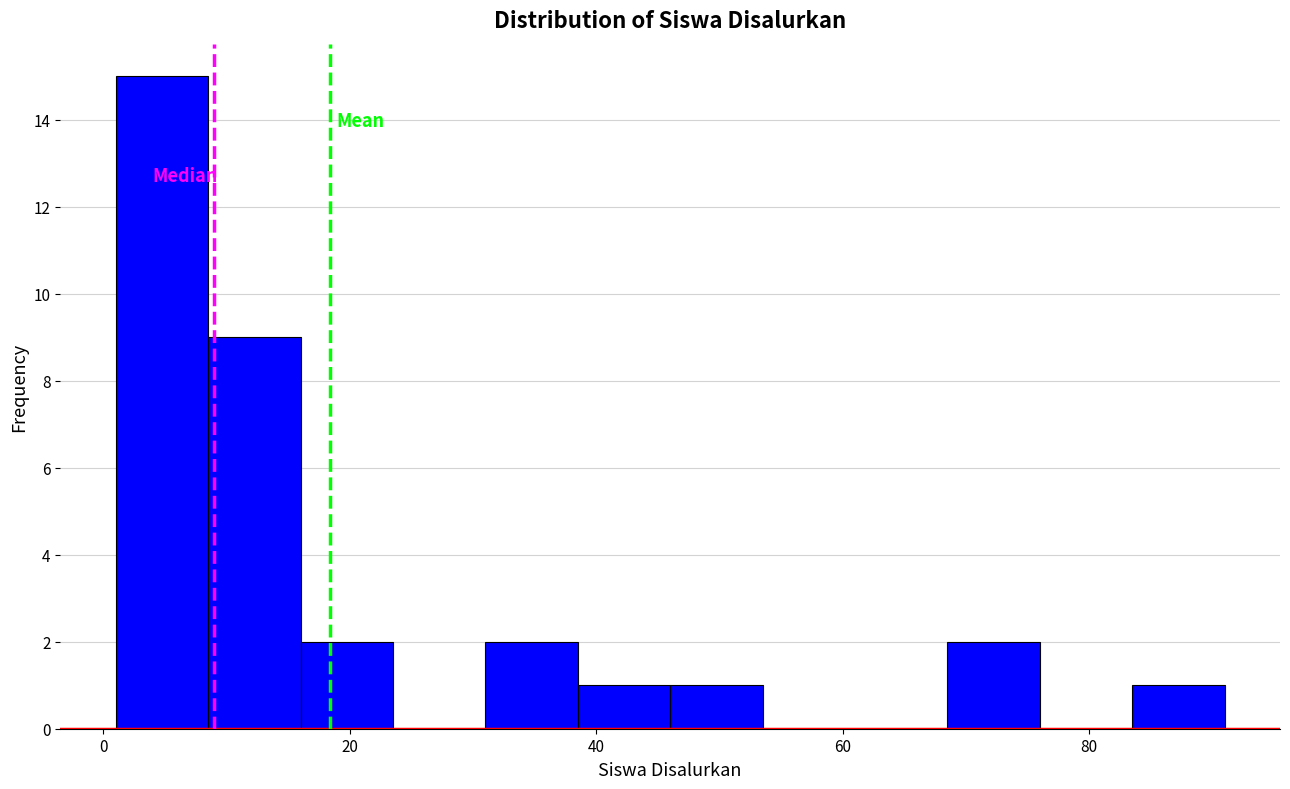

Read against the x-axis, roughly where is the centre of the tallest bar?

4